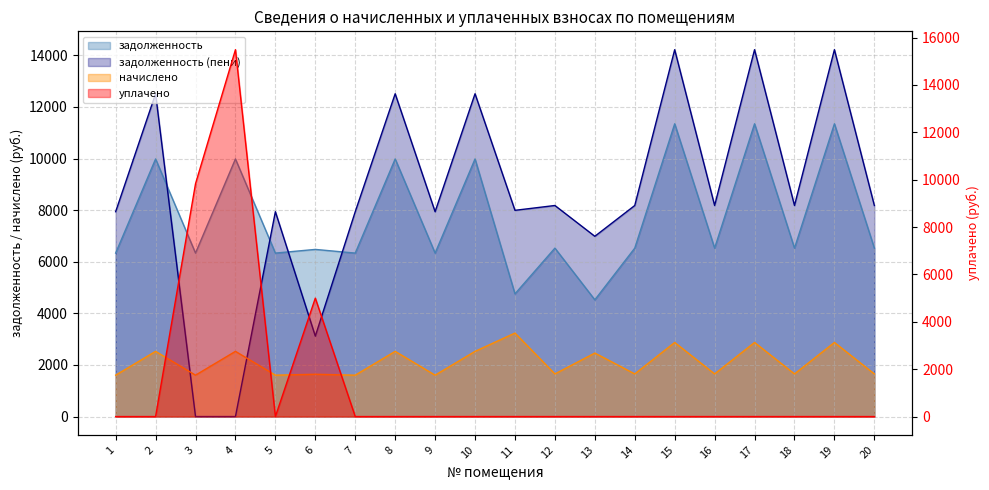

What is the greatest value displayed?

15491.2